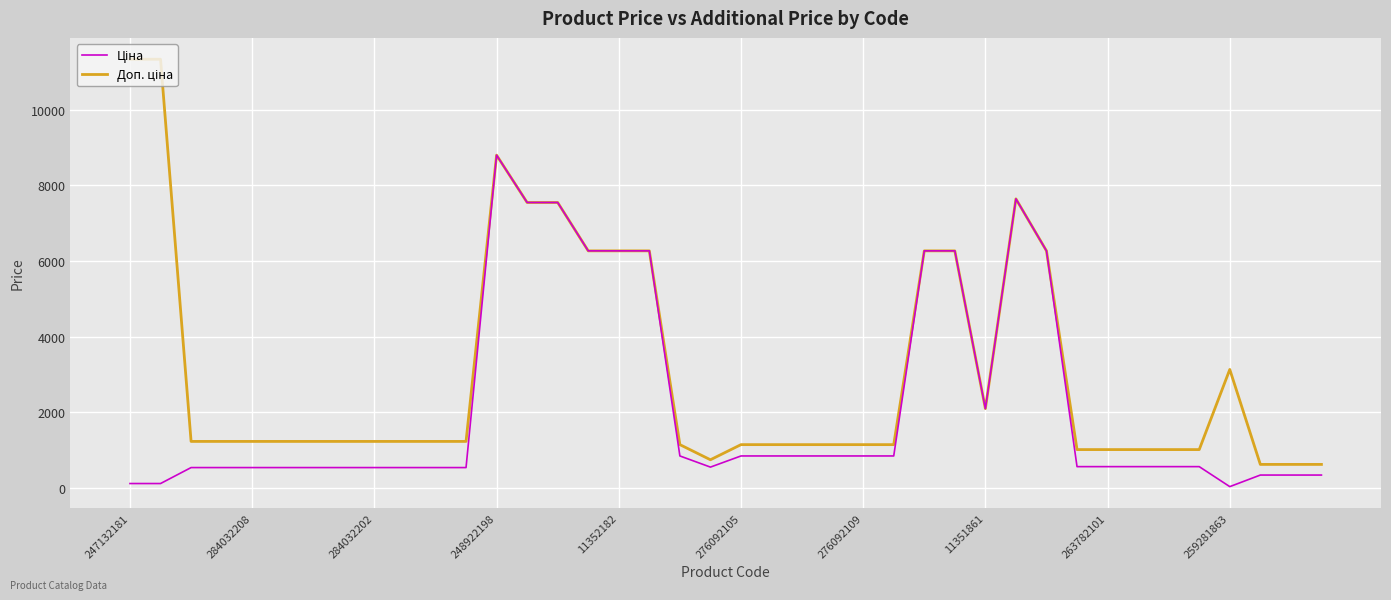

At which category is the sum across all series the highest?

248922198